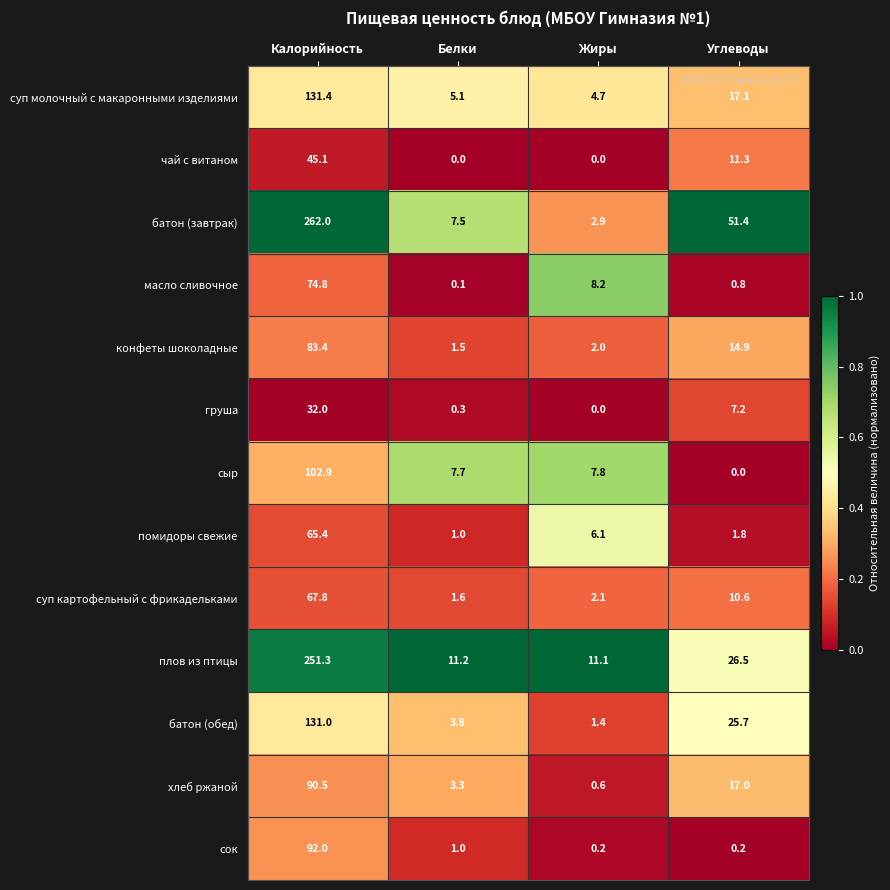

What is the total value across all series at Жиры?

47.1